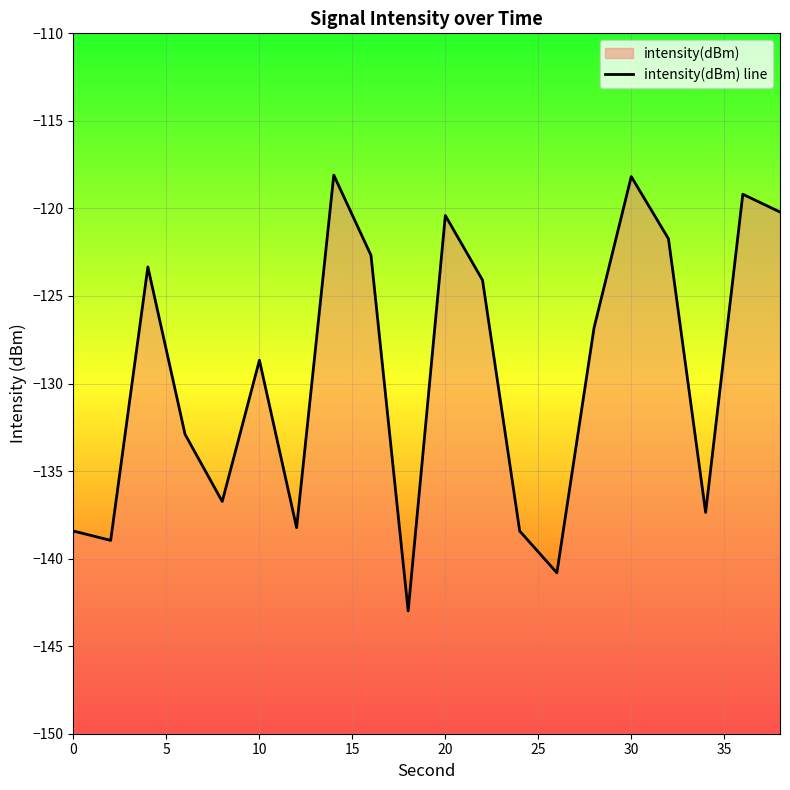

Reading left to right, list all the values displayed in this chart.

-138.4	-139.0	-123.3	-132.9	-136.7	-128.7	-138.2	-118.1	-122.7	-143.0	-120.4	-124.1	-138.4	-140.8	-126.8	-118.2	-121.7	-137.4	-119.2	-120.2